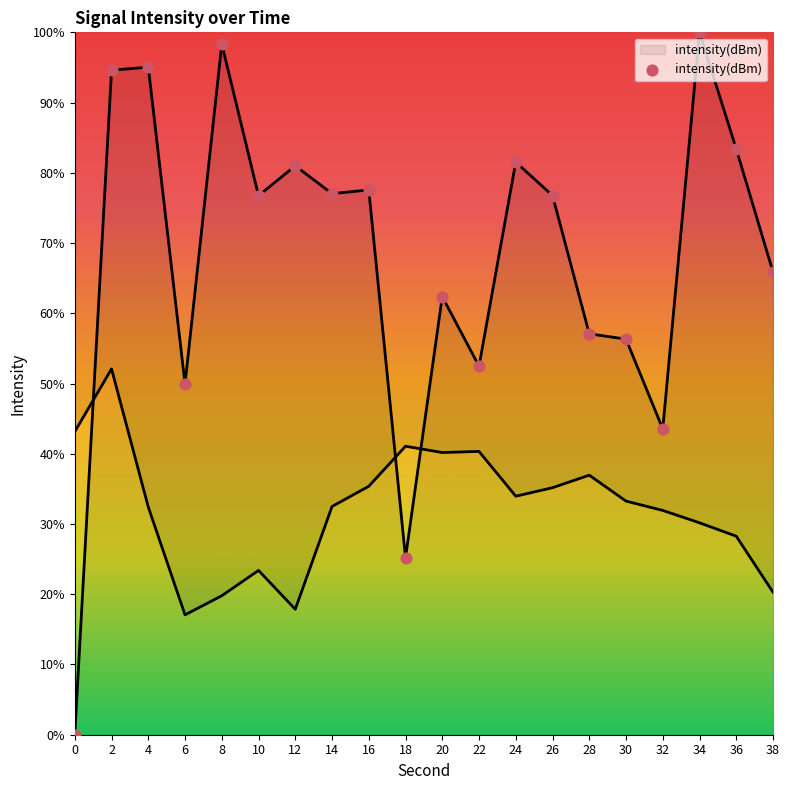

Which has a higher value, 16 or 0?

16